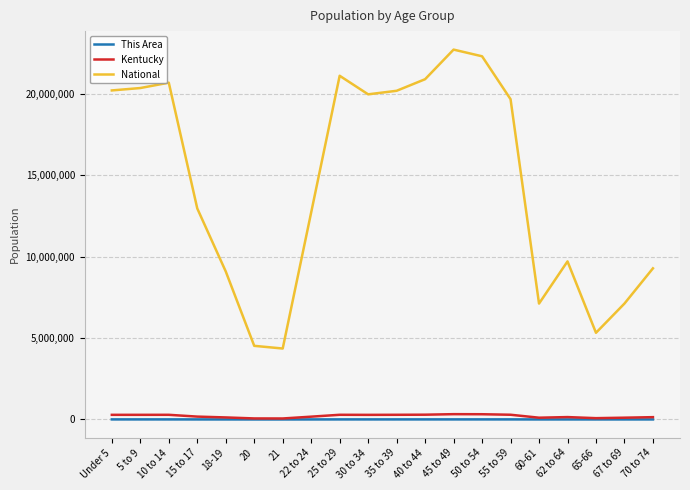

Where is National nearest to the value 13531442?

15 to 17